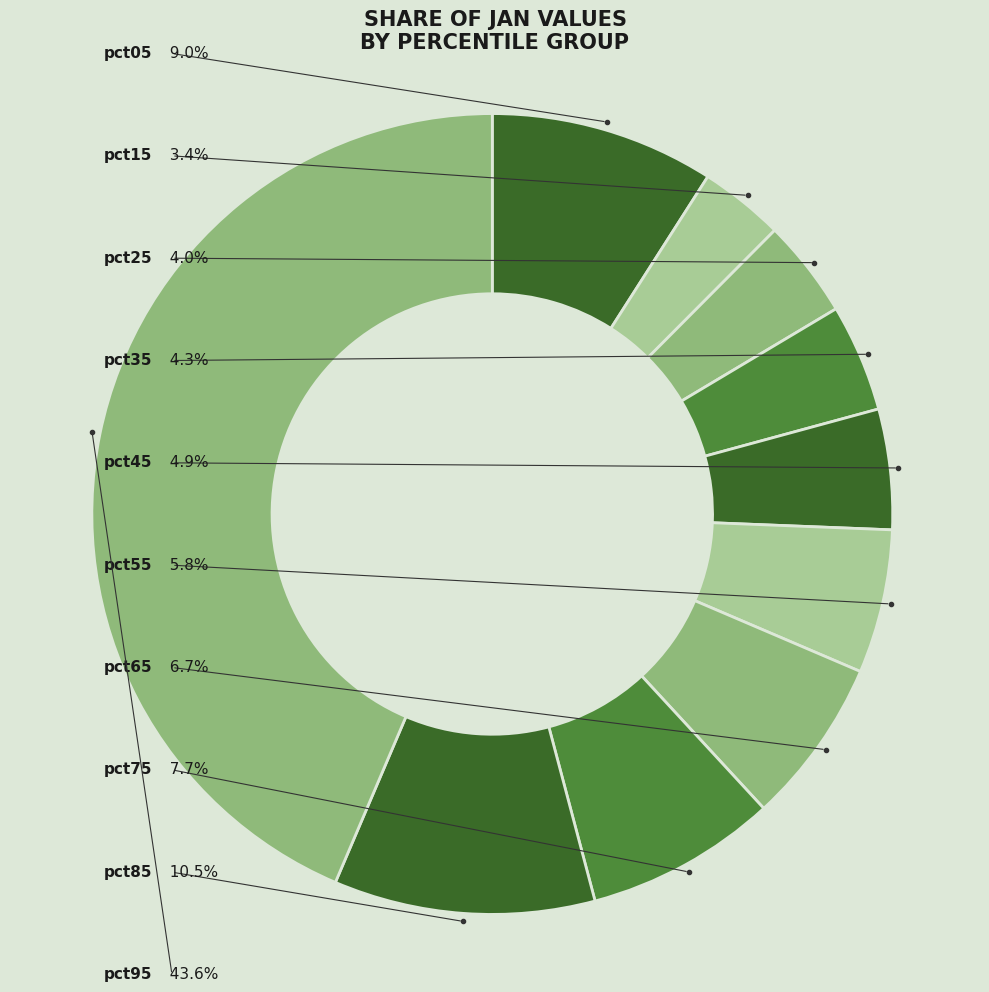

To the nearest percent, what is the average slice percentage?

10%